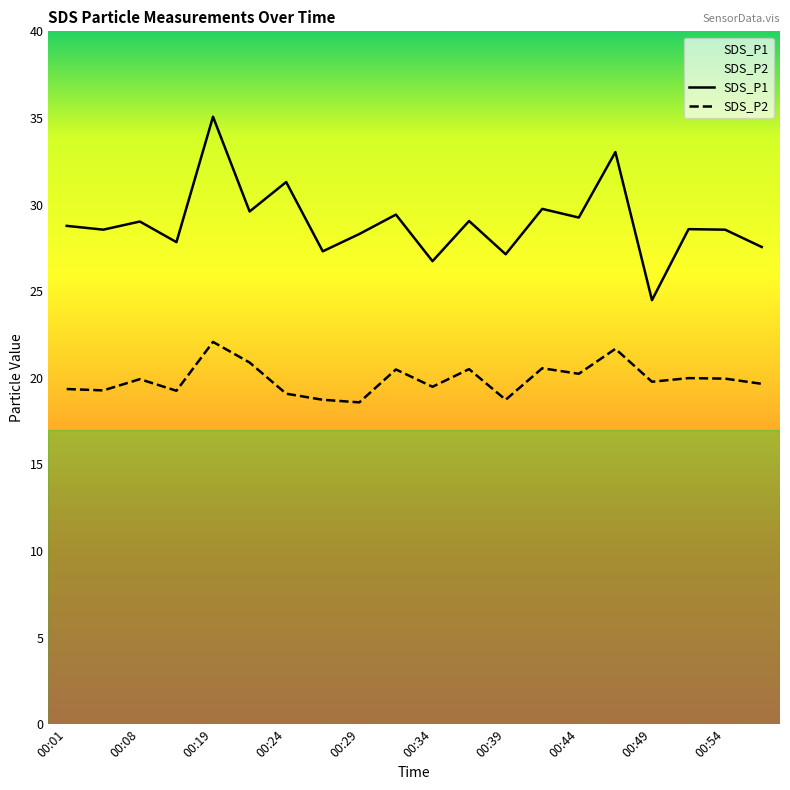

True or false: SDS_P2 and SDS_P1 cross at least once.

False